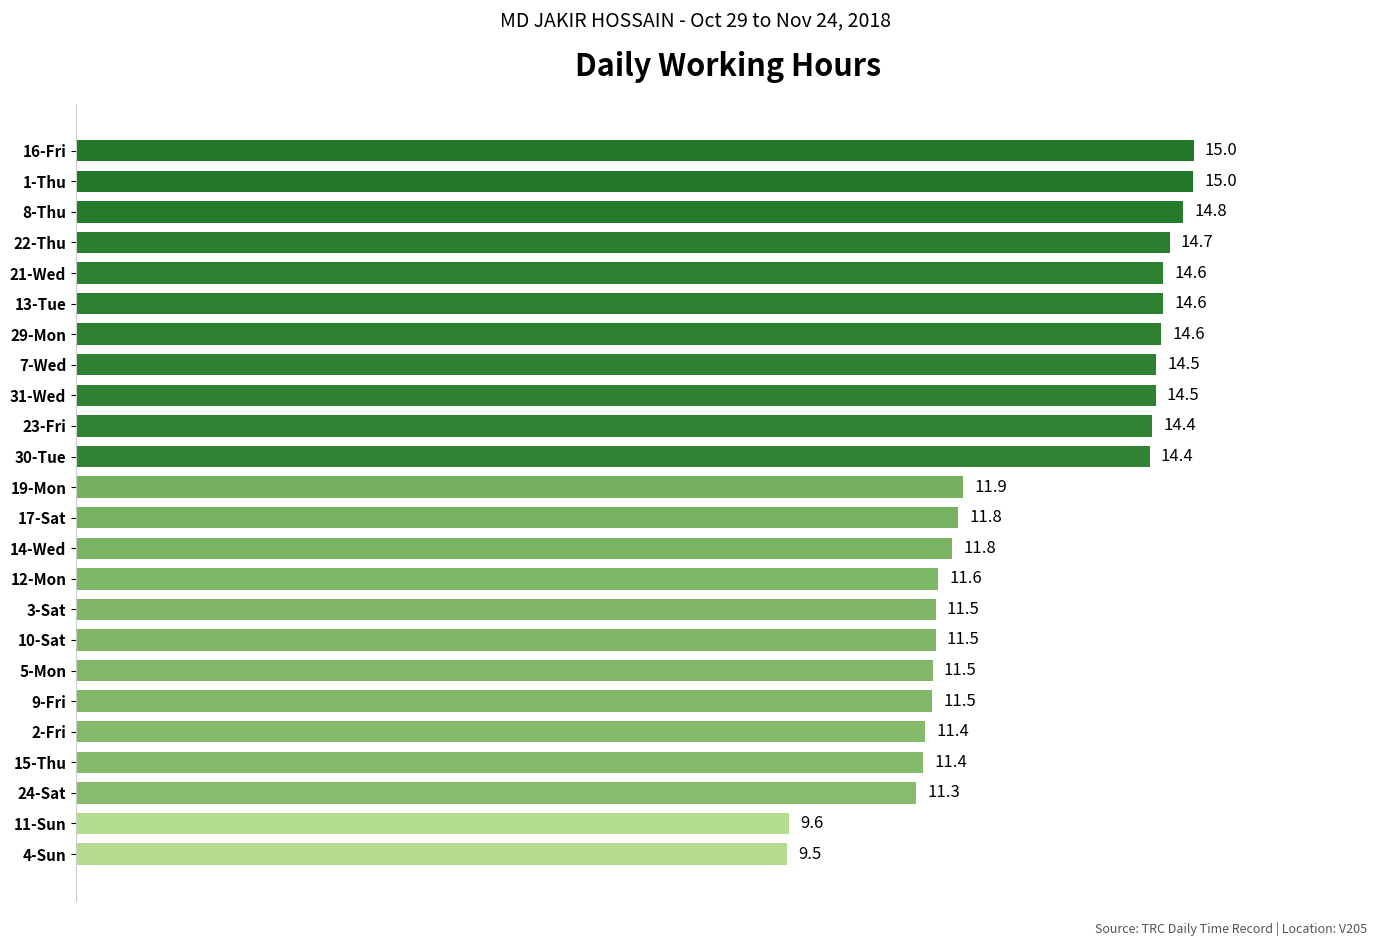

What is the label of the 4th bar from the bottom?

15-Thu